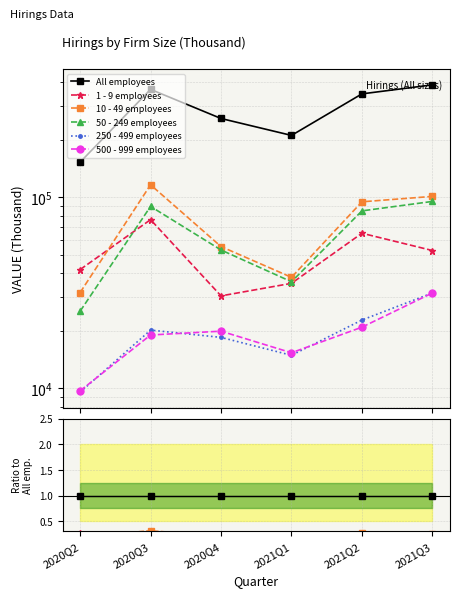

How many categories are shown in the chart?

6